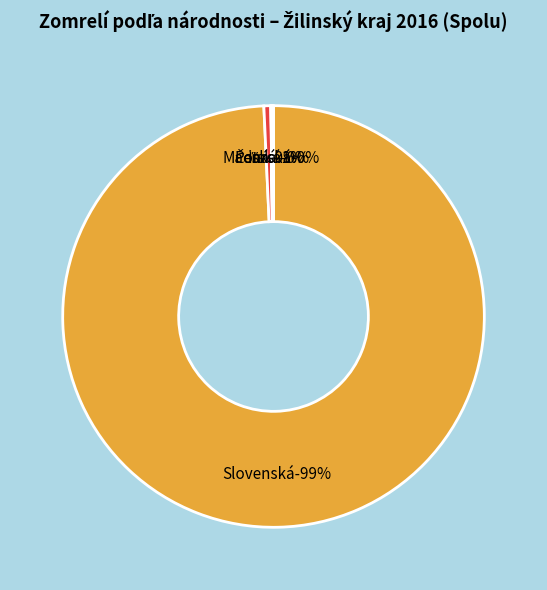

Rank the categories by value from lowest to highest.

Maďarská, iná, Poľská, Česká, Slovenská